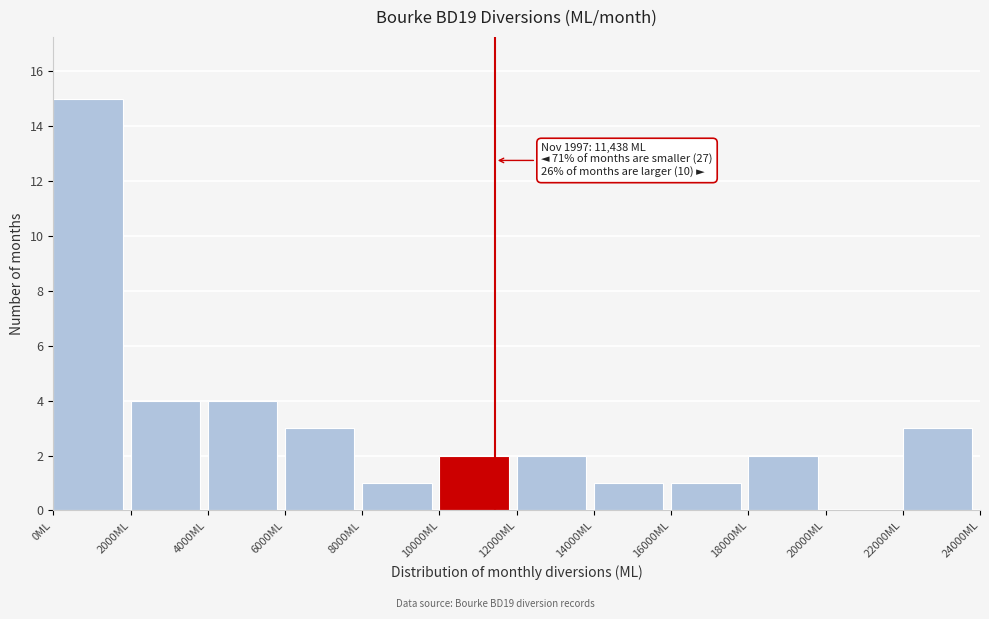

Over which range of the x-axis is the bar tallest?

0 to 2000